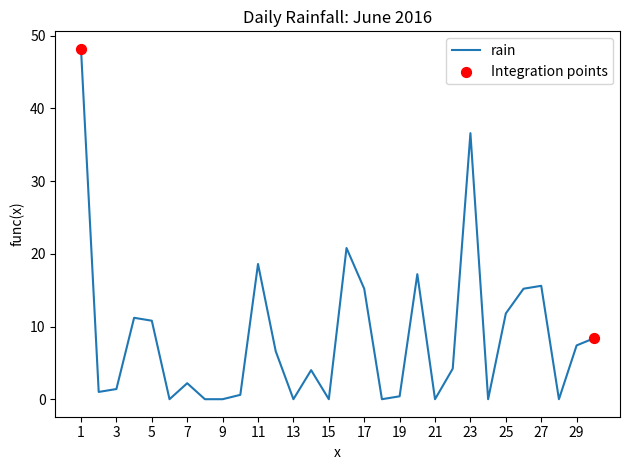

What is the difference between the maximum and minimum values?

48.2